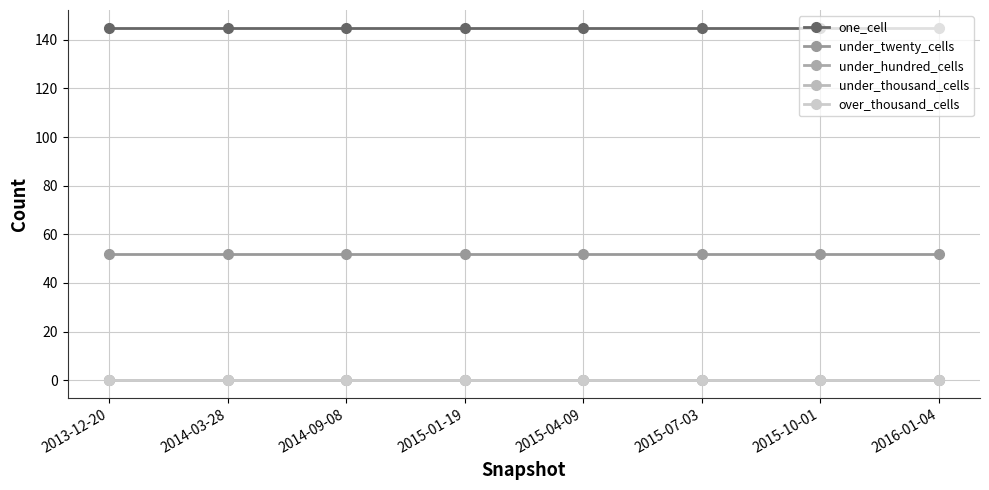

How many lines are shown in the chart?

5